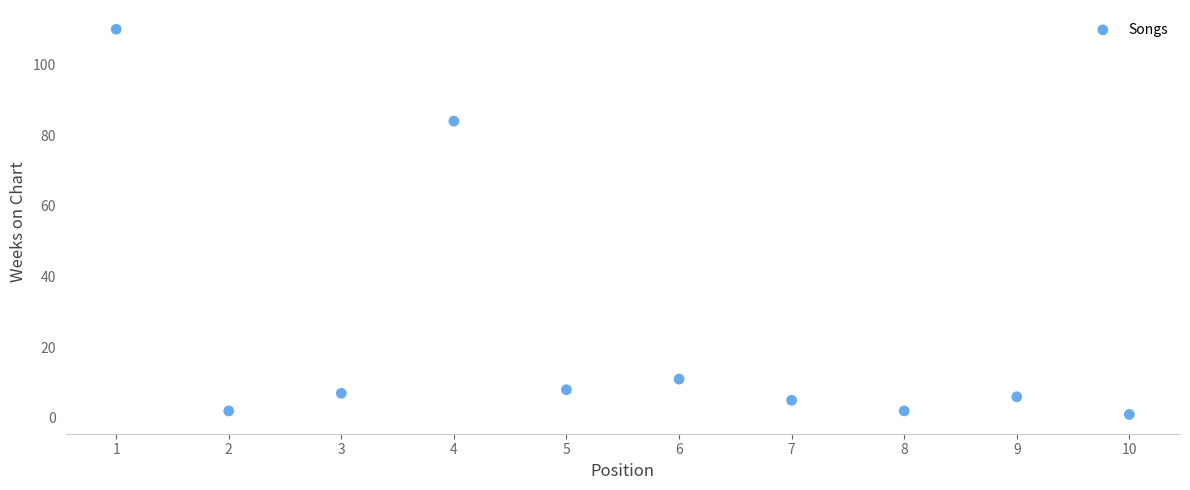

What Y value in the scatter plot is closest to 55?

84